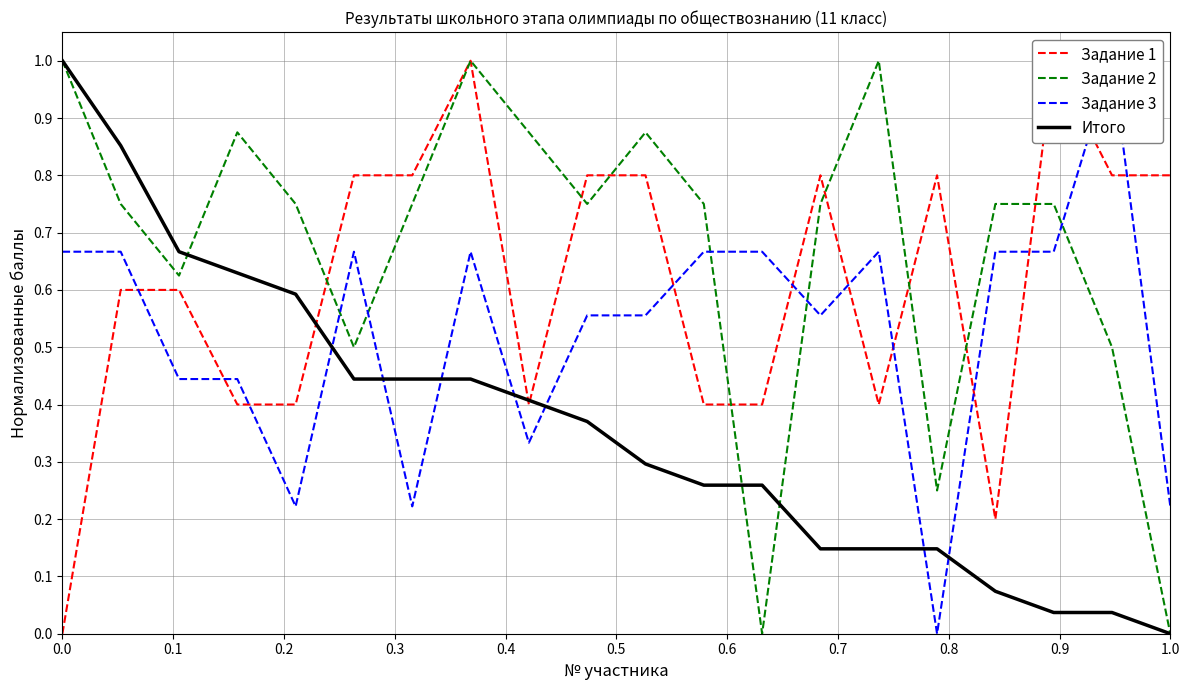

How many interior local peaks does the Задание 2 series have?

4